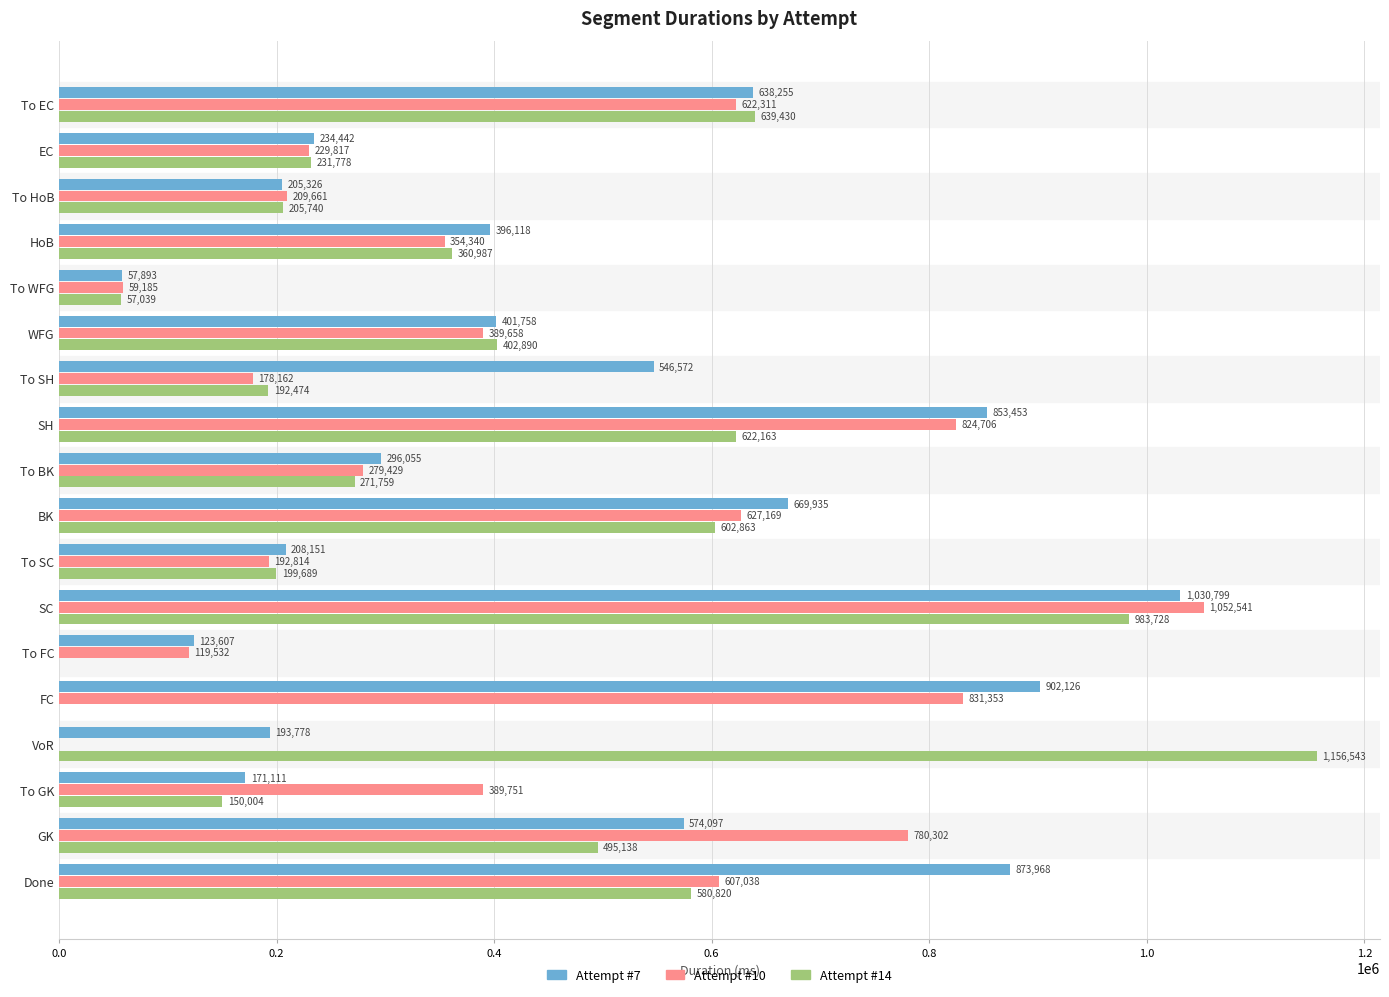

What is the highest value of the Attempt #10 series?

1052541